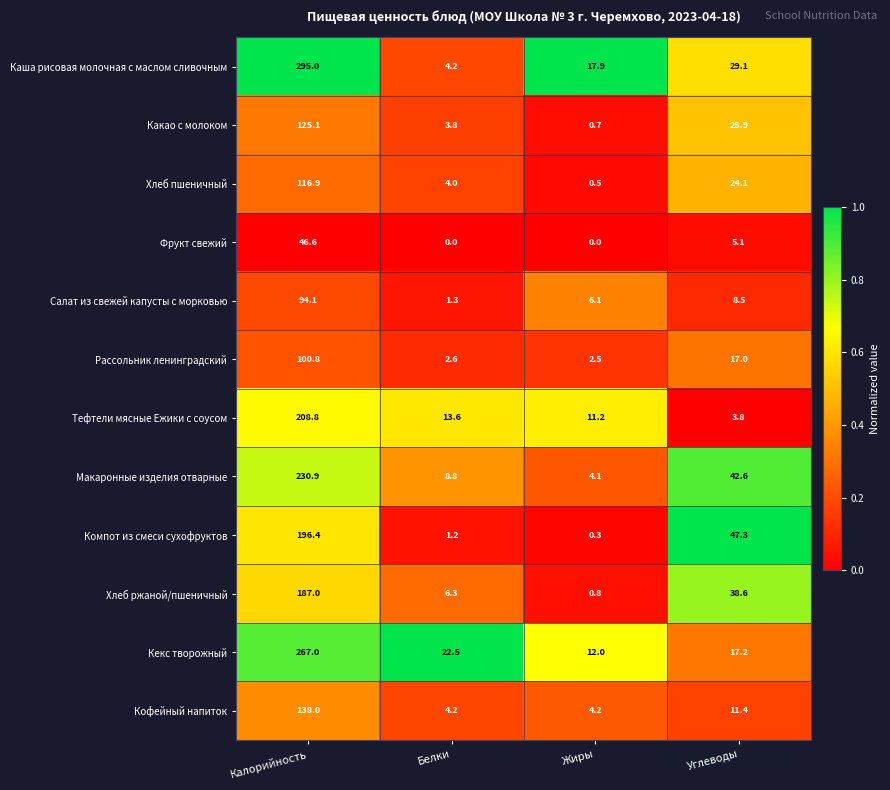

What is the sum of the Тефтели мясные Ежики с соусом values at Белки and Калорийность?

222.4